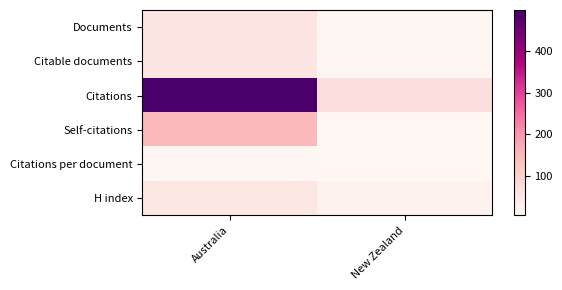

Count the number of categories in the chart.

2